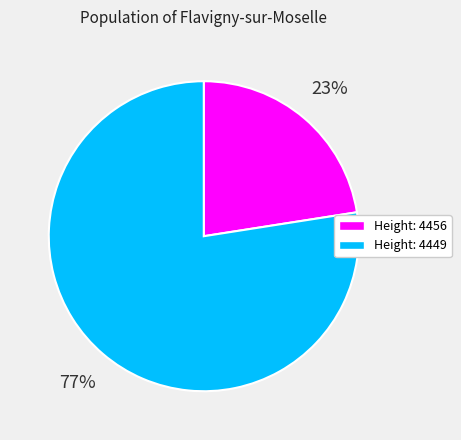

To the nearest percent, what is the average slice percentage?

50%